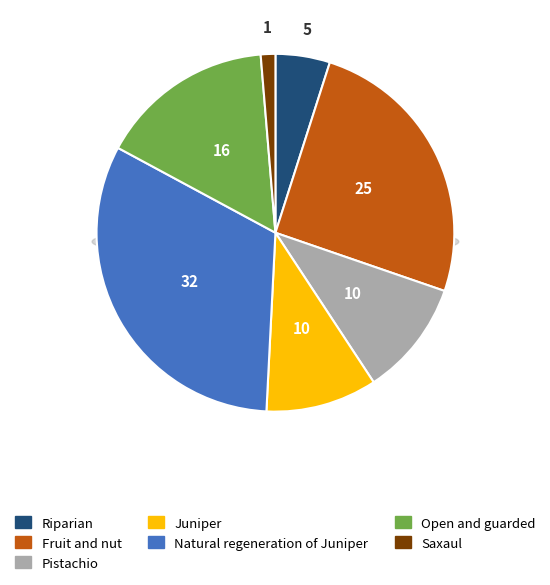

Which slice is the largest?

Natural regeneration of Juniper